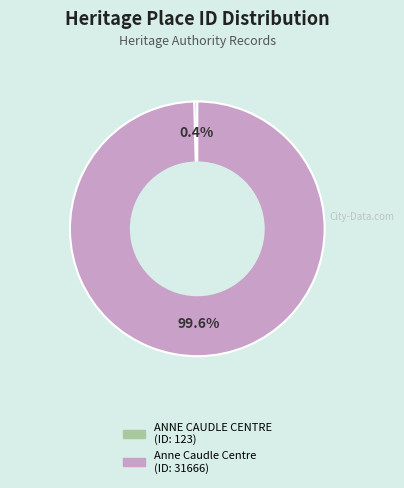

Combined, do ANNE CAUDLE CENTRE and Anne Caudle Centre account for over 50%?

Yes